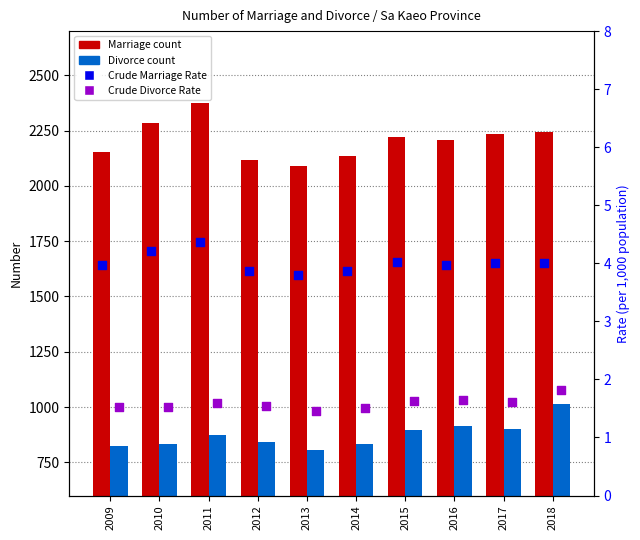

Which series has the largest total across all categories?

Marriage count